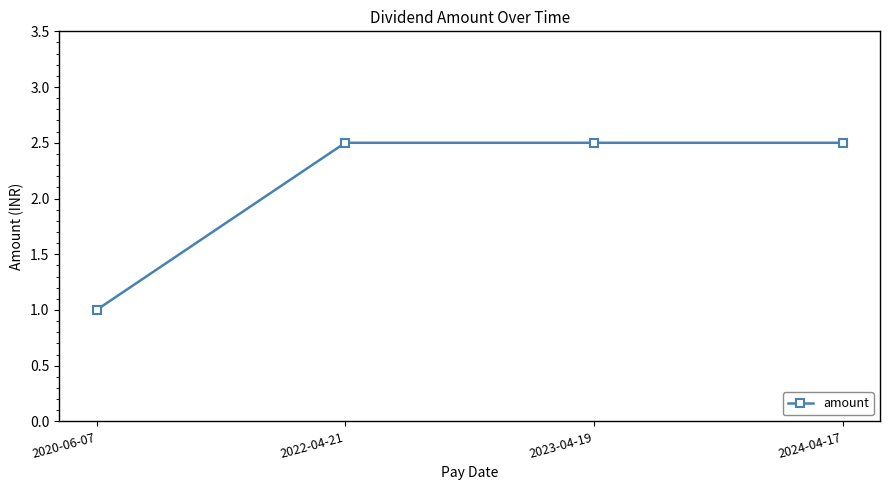

What is the difference between the second highest and minimum values?

1.5